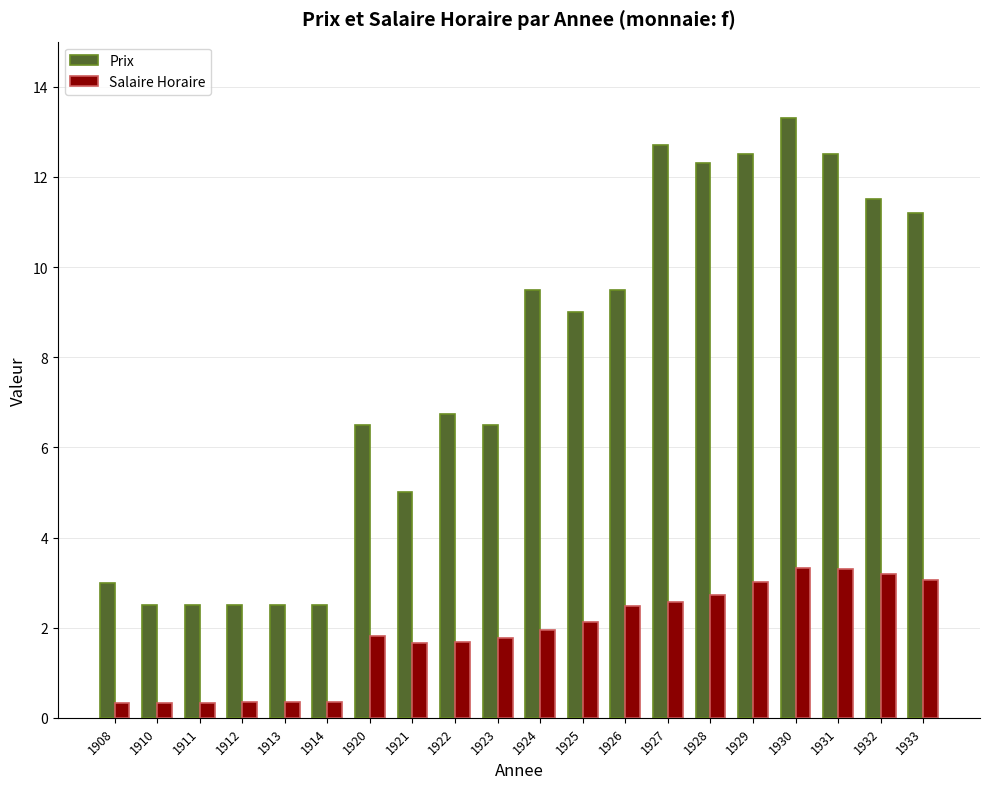

Rank the series at 1932 from lowest to highest value.

Salaire Horaire, Prix